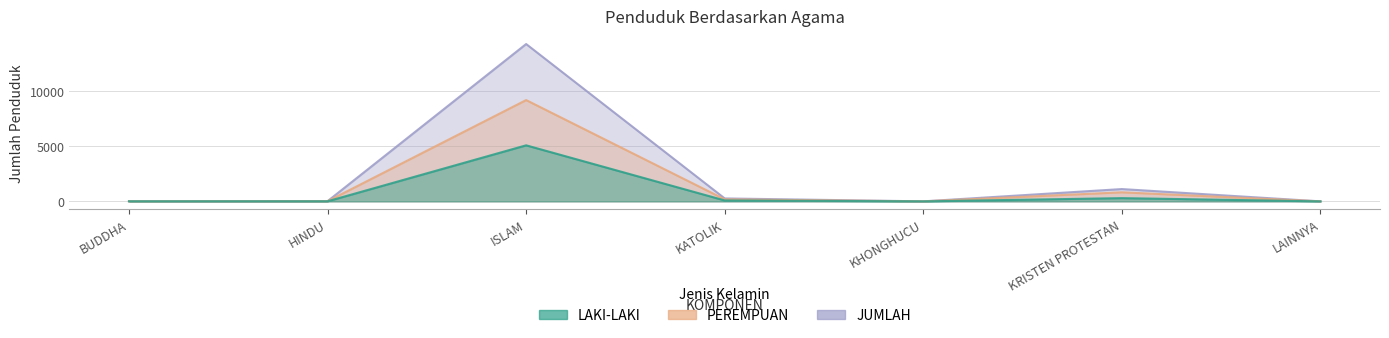

What are all the series names shown in the legend?

LAKI-LAKI, PEREMPUAN, JUMLAH